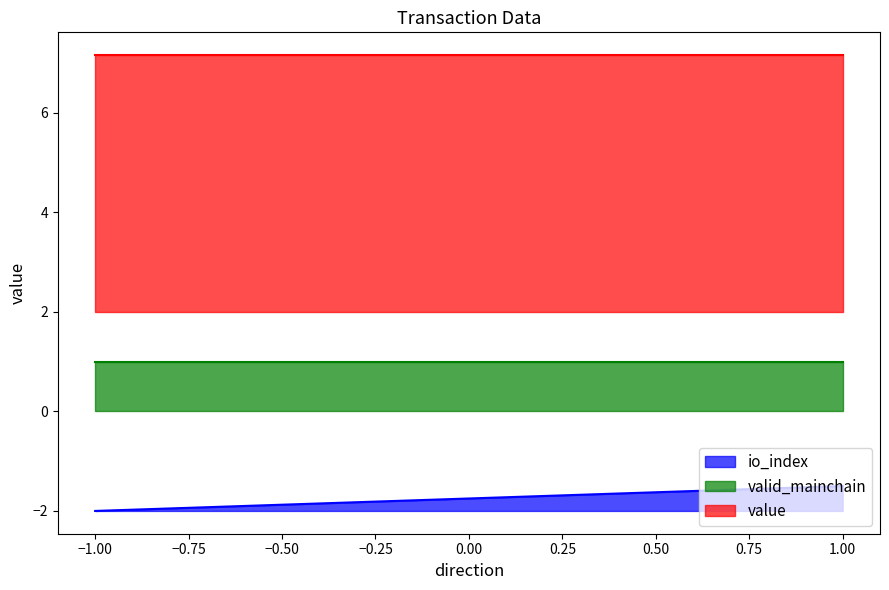

At how many categories does at least one series exceed 2?

4